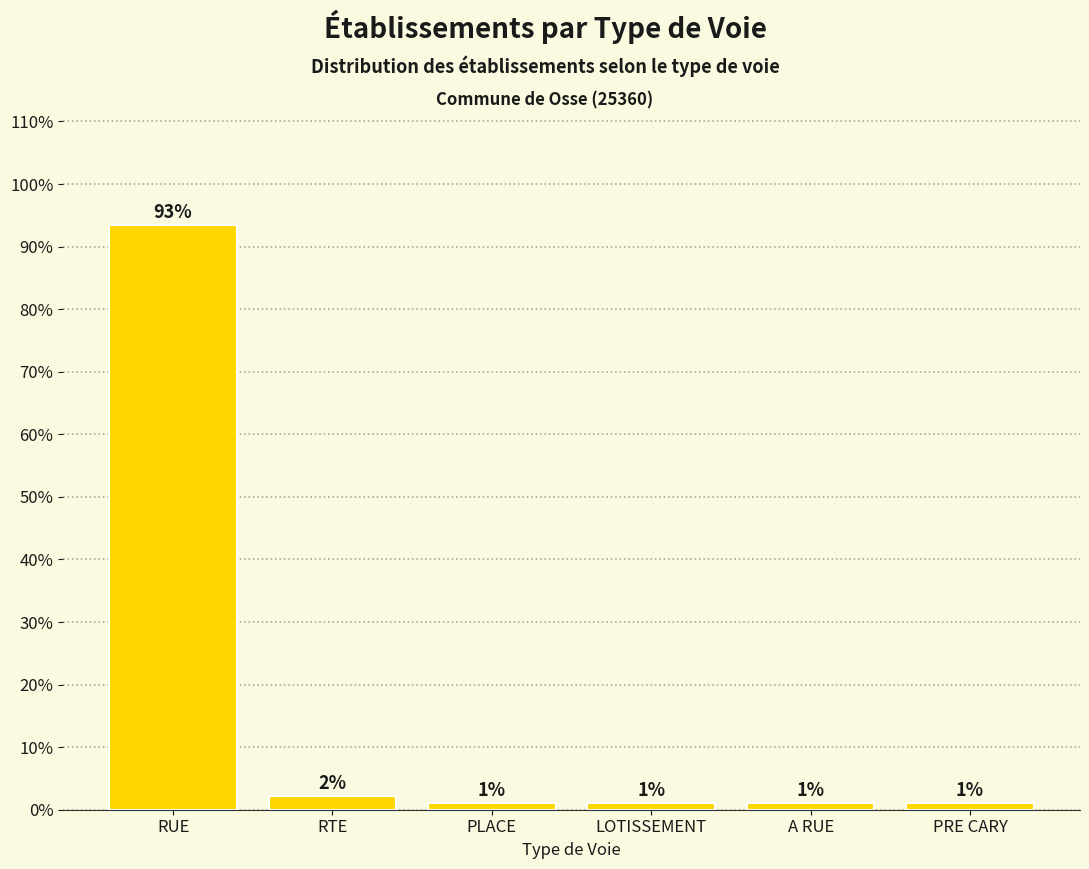

True or false: the data shows 1.9 at A RUE.

False